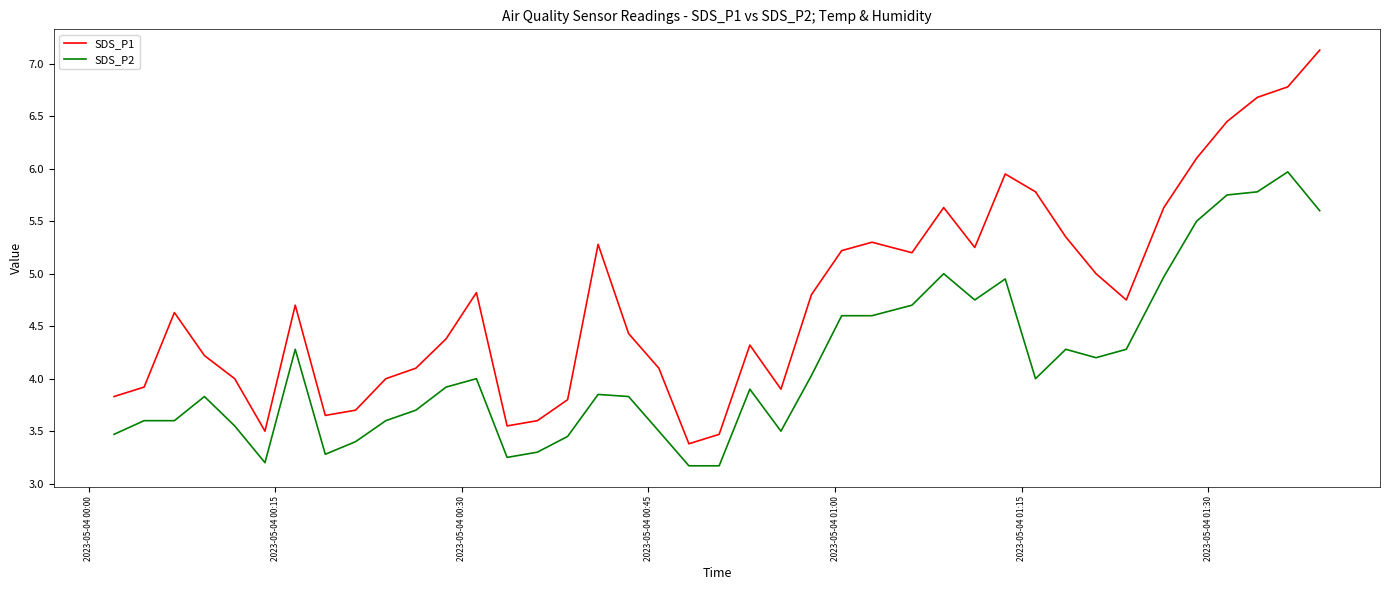

True or false: SDS_P1 and SDS_P2 intersect in this chart.

False